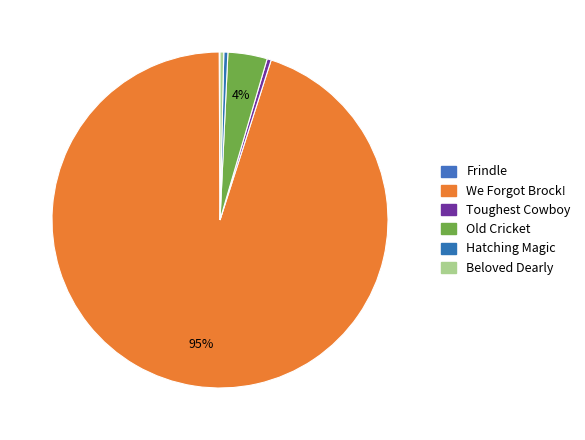

Which category accounts for the majority?

We Forgot Brock!